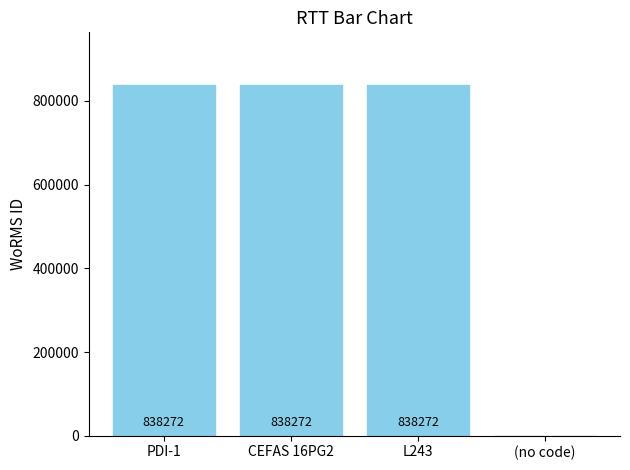

What is the sum of the values at L243 and PDI-1?

1676544